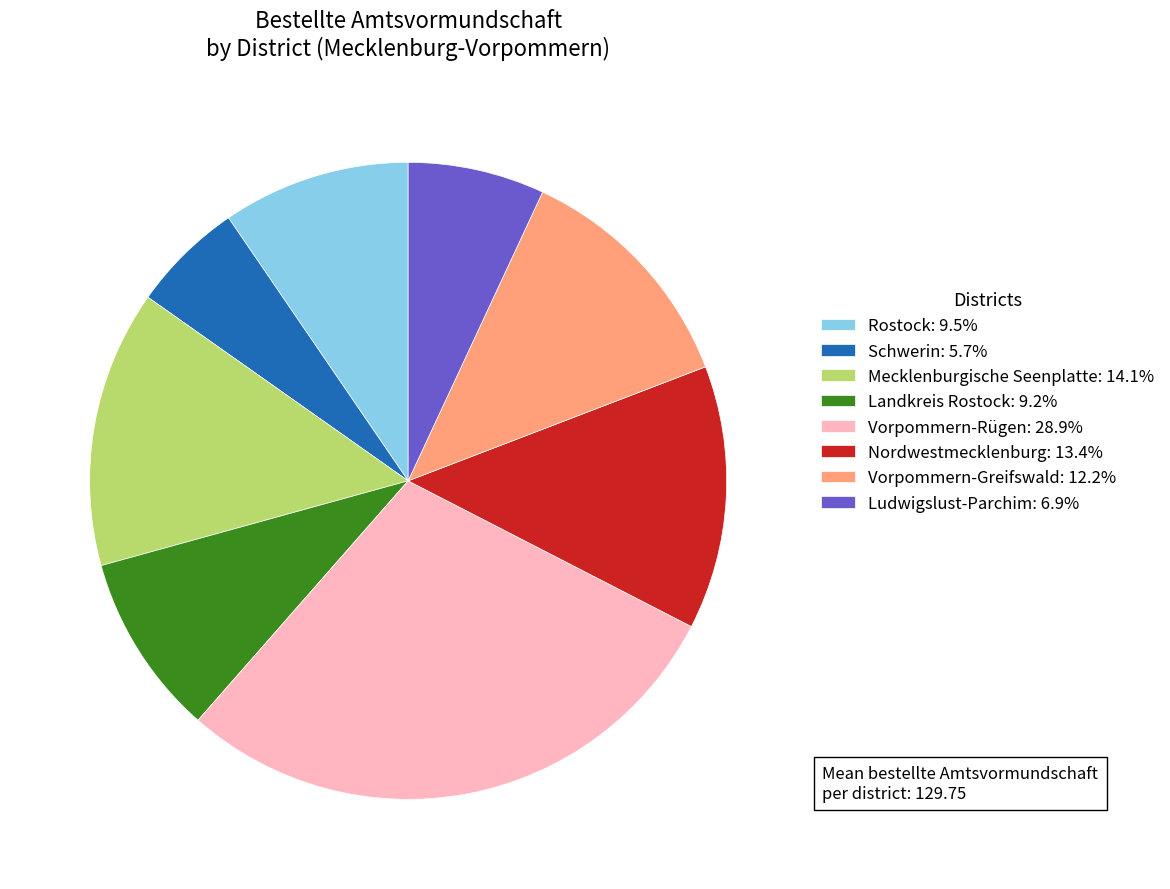

What is the largest slice in the pie chart?

Vorpommern-Rügen